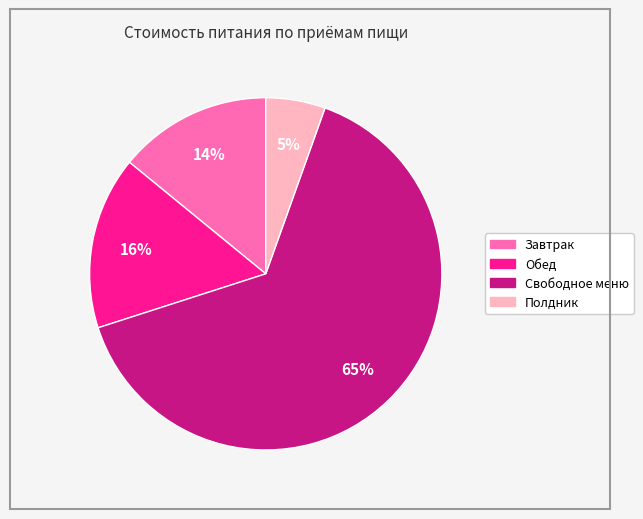

Which has a higher value, Свободное меню or Завтрак?

Свободное меню